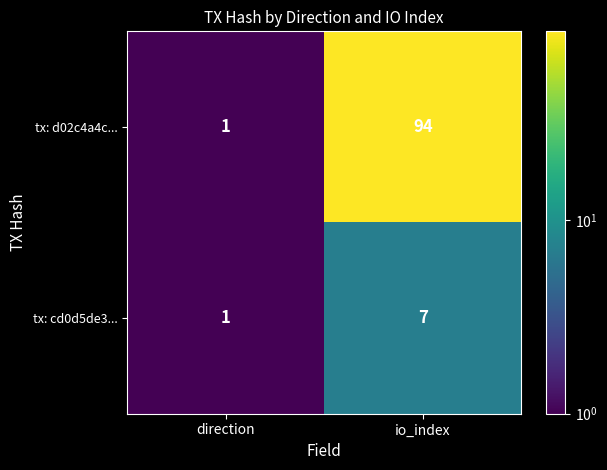

List the labels in order of tx: d02c4a4c... value, smallest first.

direction, io_index